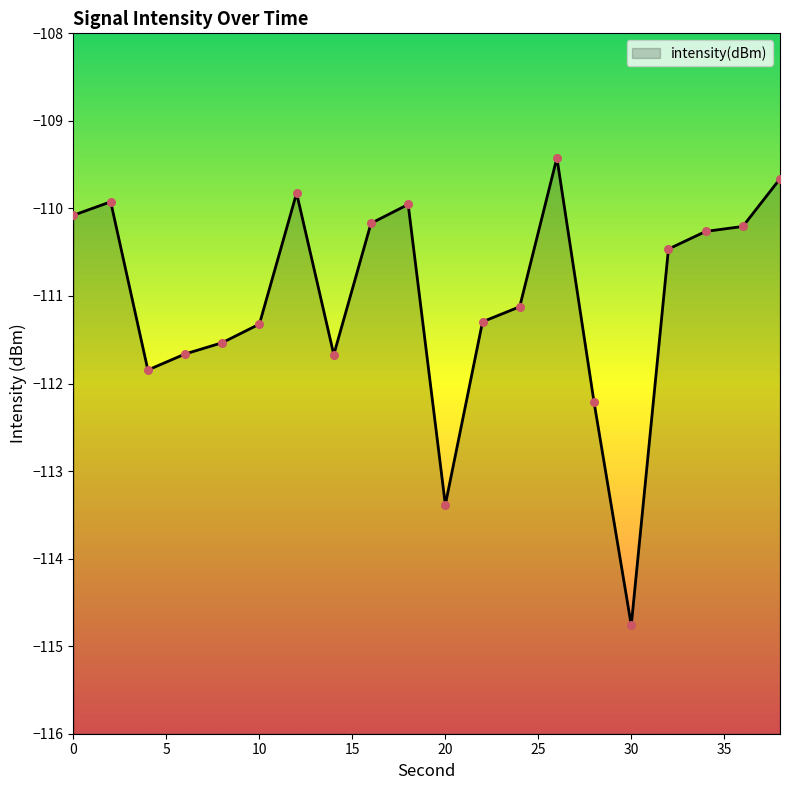

Which has a higher value, 14 or 38?

38